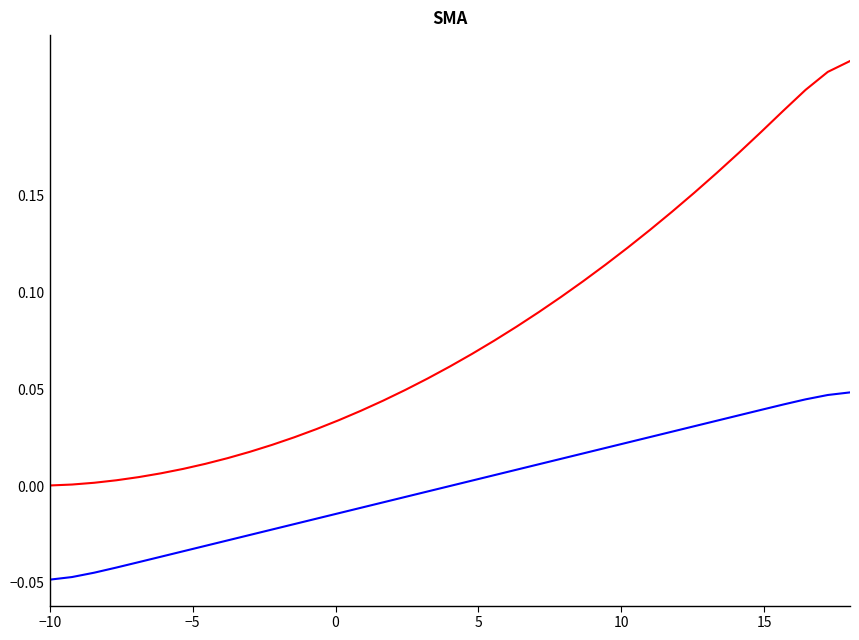

Does the chart display data point markers on the line(s)?

No